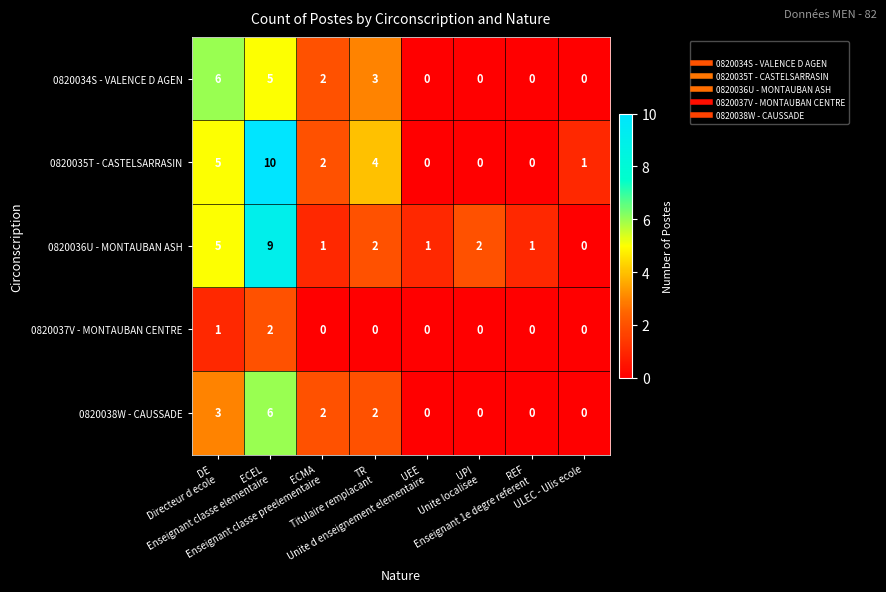

What is the difference between the maximum and minimum values in the 0820038W - CAUSSADE series?

6